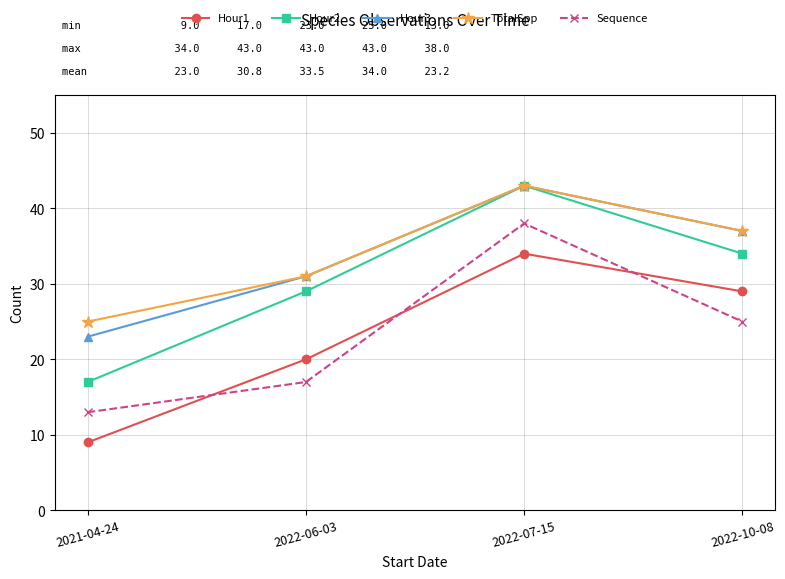

At which category is the sum across all series the highest?

2022-07-15